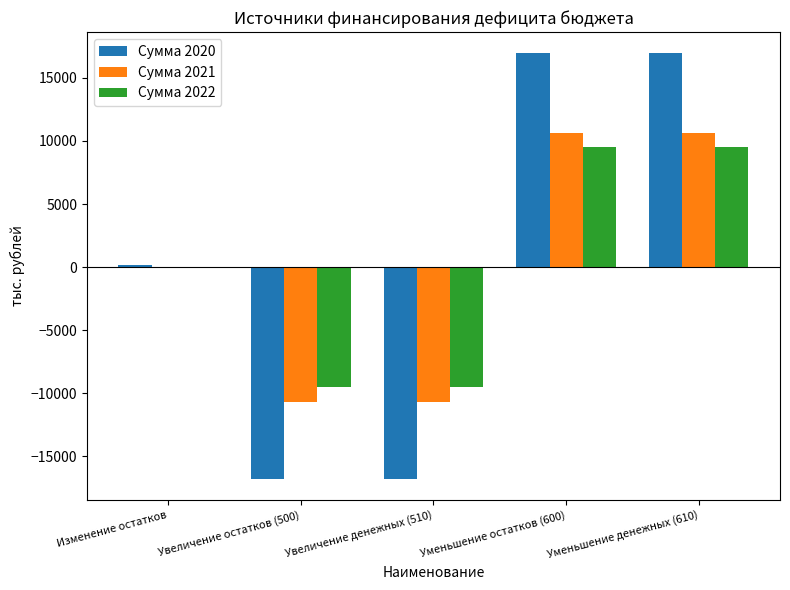

How many data points does each series have?

5